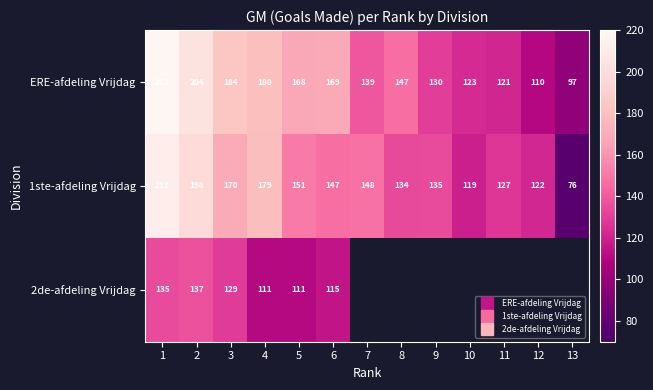

At 10, list the series in order from largest to smallest.

ERE-afdeling Vrijdag, 1ste-afdeling Vrijdag, 2de-afdeling Vrijdag